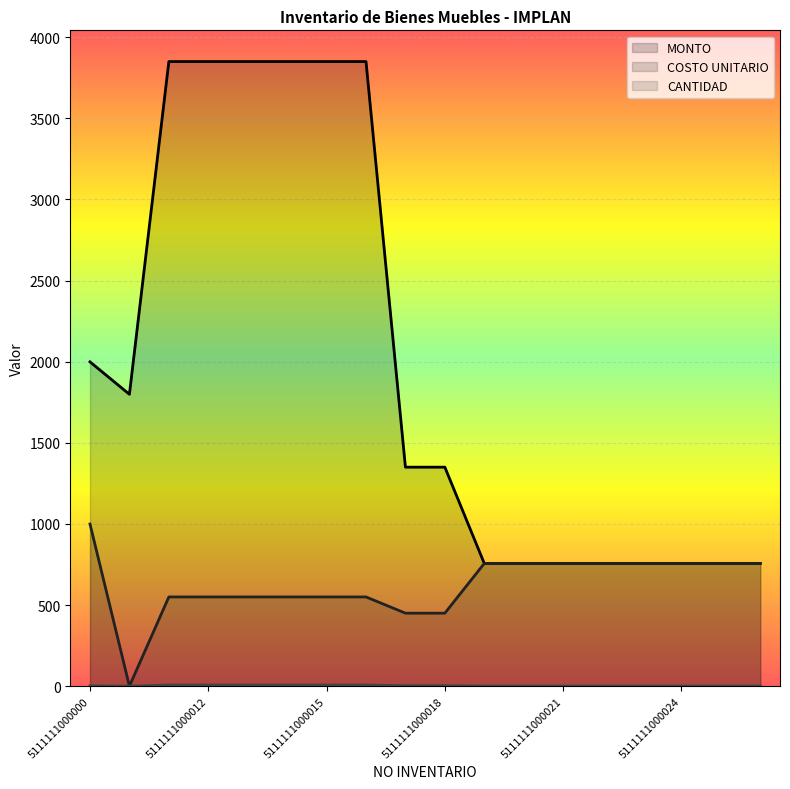

How many distinct data groups are displayed?

3